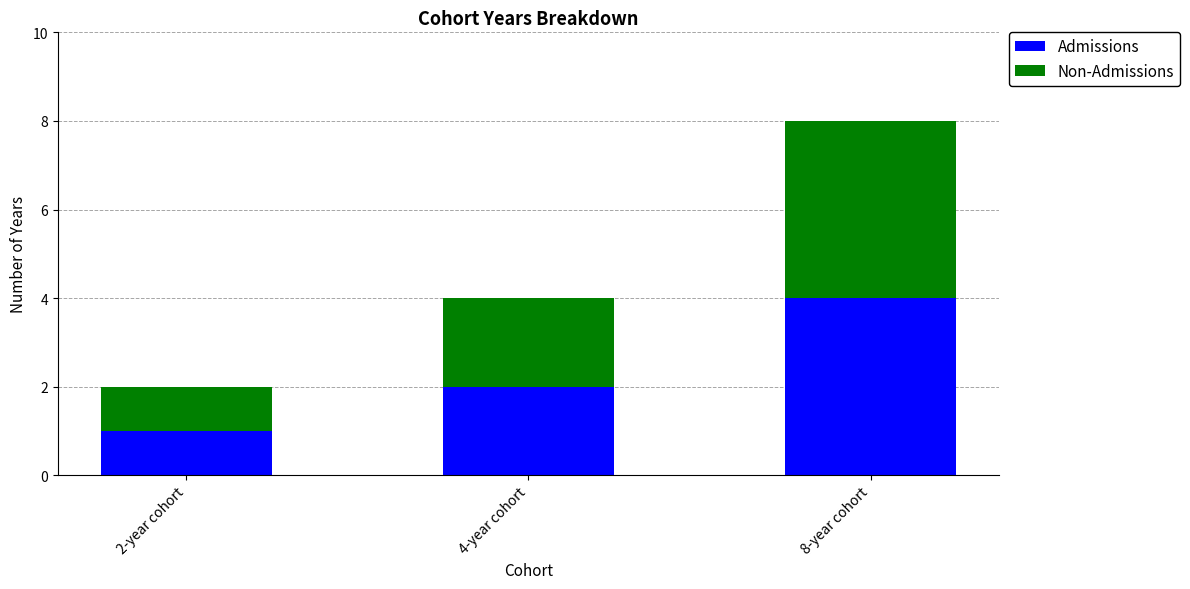

List the labels in order of Admissions value, largest first.

8-year cohort, 4-year cohort, 2-year cohort